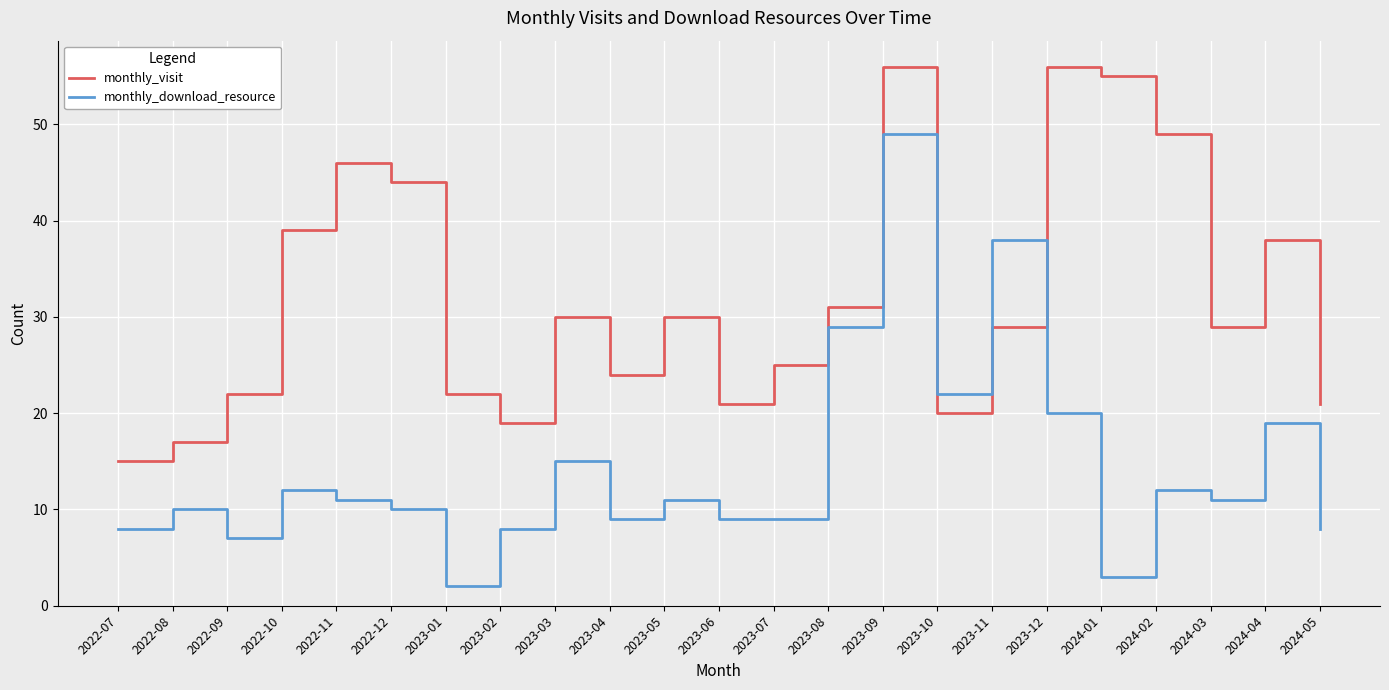

What is the difference between the highest and lowest values at 2022-11?

35